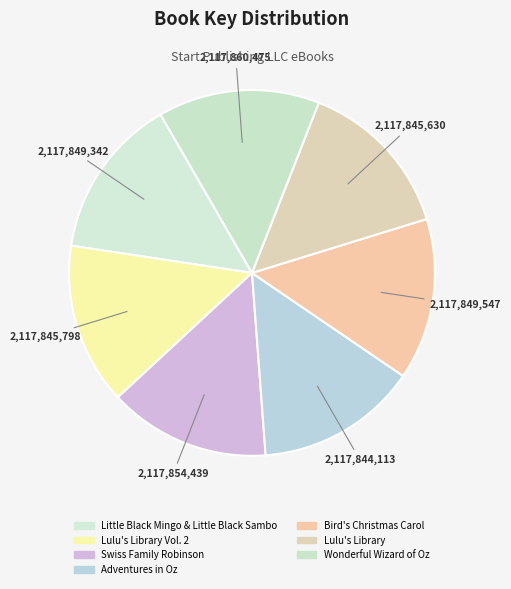

Combined, do Swiss Family Robinson and Bird's Christmas Carol account for over 50%?

No